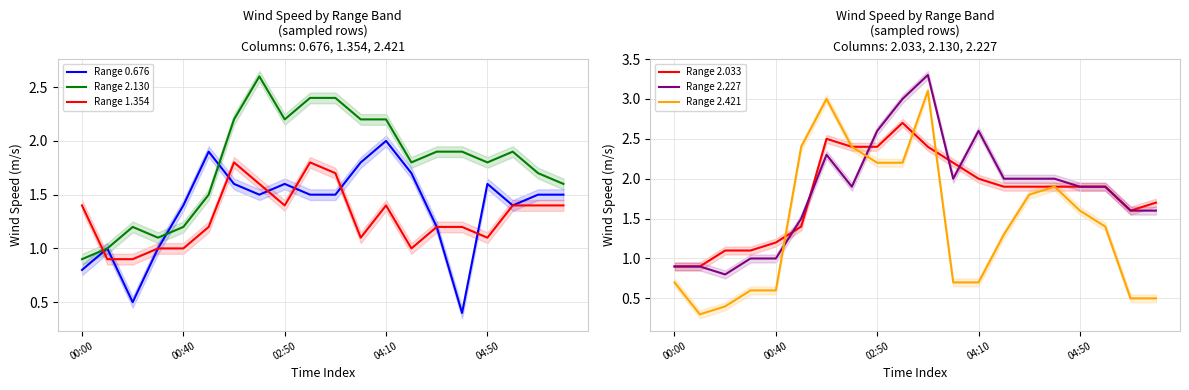

Which category has the highest value in the Range 2.227 series?

10